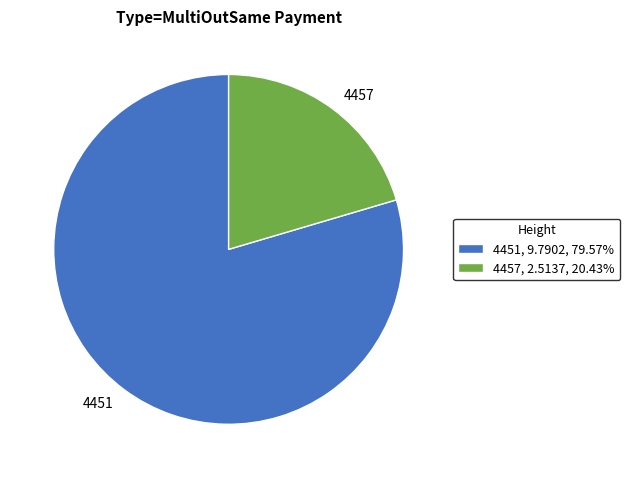

Is the sum of 4451, 9.7902, 79.57% and 4457, 2.5137, 20.43% greater than half?

Yes